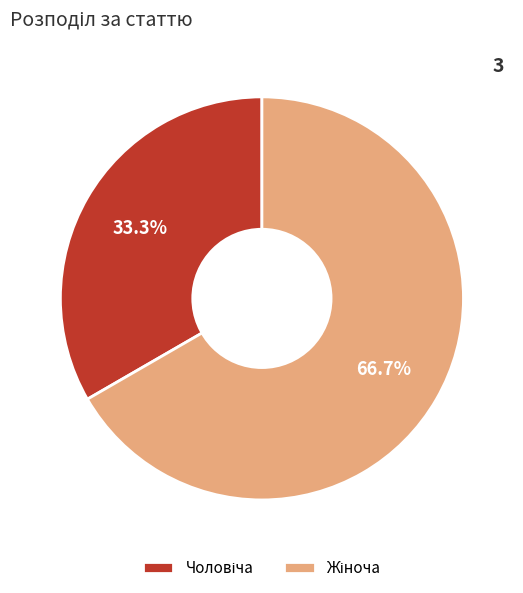

Does any single category account for the majority?

Yes